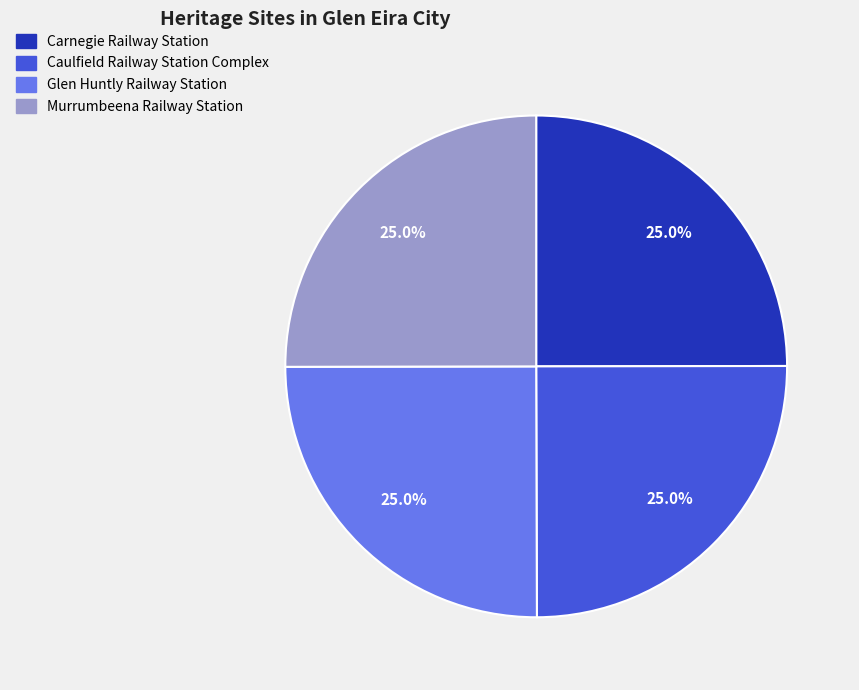

Is Glen Huntly Railway Station the majority of the pie?

No